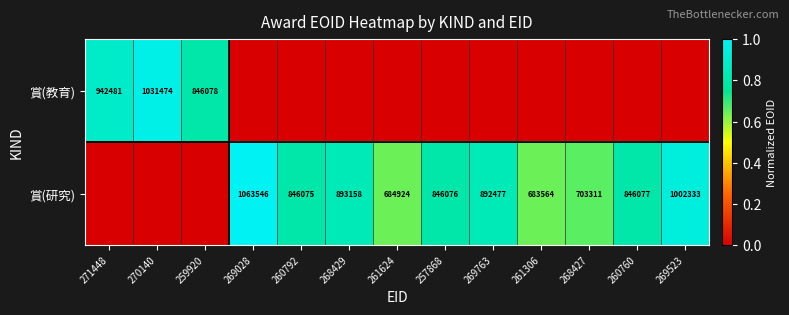

The 賞(教育) series shows 942481 at 271448. True or false?

True